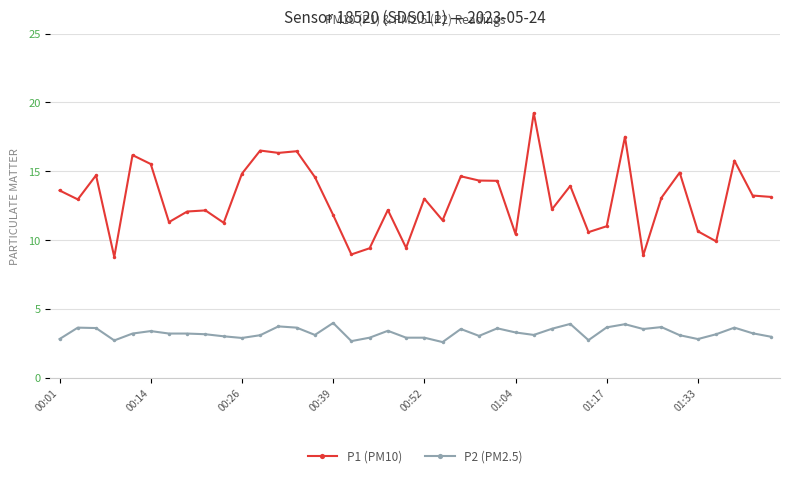

What is the value of the P2 (PM2.5) point at the 33rd from the left?

3.5